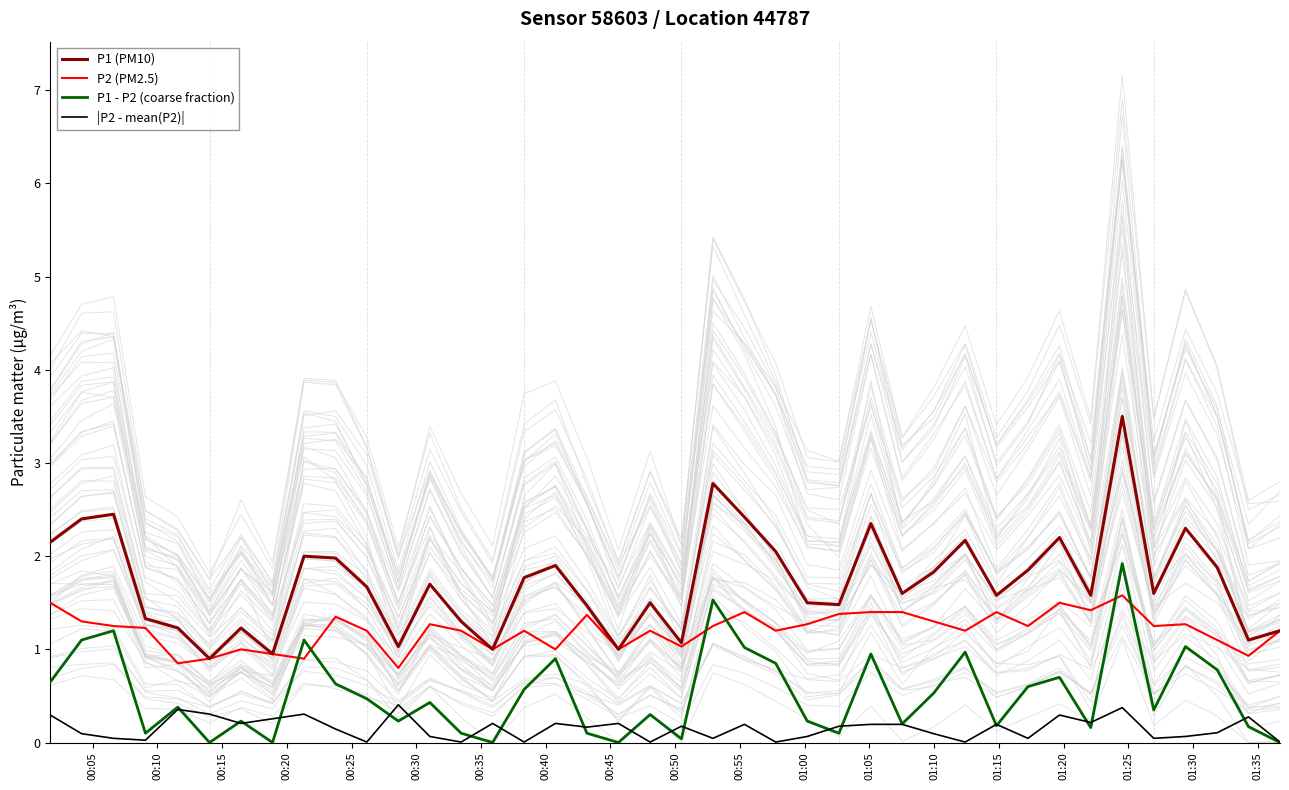

True or false: P1 (PM10) and |P2 - mean(P2)| intersect in this chart.

False